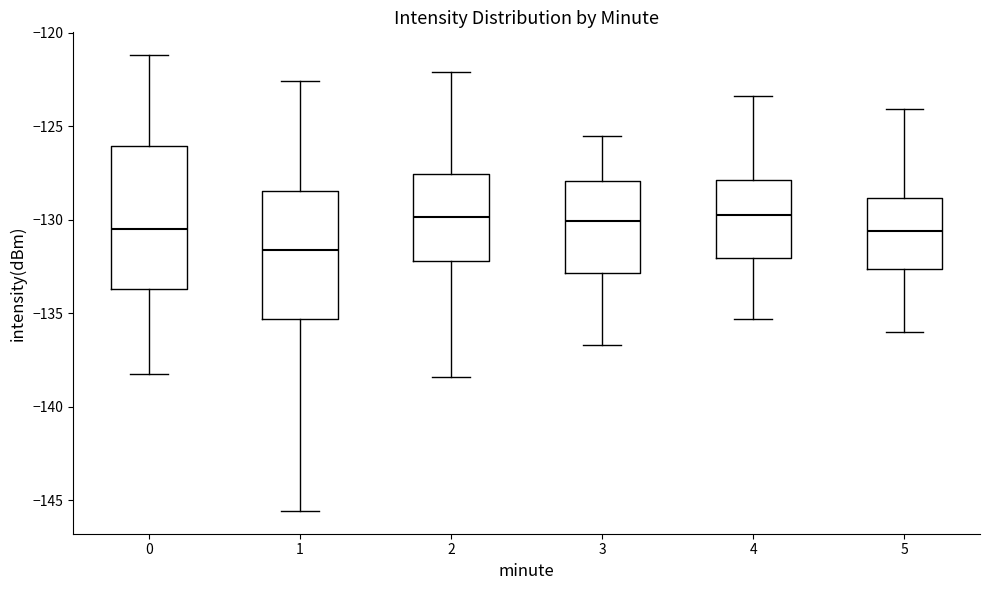

Where is the upper edge of the box at x = 0 on the y-axis? The values are not printed on the chart, so give them approximately, as read against the axis.

-126.0